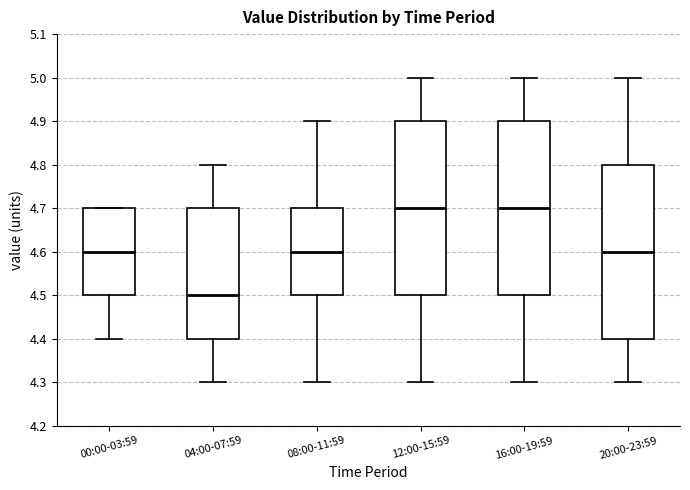

Reading left to right, read every box against the y-axis: the position of its median line, the range the box covers, and the ends of its whiskers. The values are not printed on the chart, so give them approximately, as read against the axis.

00:00-03:59: median 4.6, box 4.5 to 4.7, whiskers 4.4 to 4.7
04:00-07:59: median 4.5, box 4.4 to 4.7, whiskers 4.3 to 4.8
08:00-11:59: median 4.6, box 4.5 to 4.7, whiskers 4.3 to 4.9
12:00-15:59: median 4.7, box 4.5 to 4.9, whiskers 4.3 to 5.0
16:00-19:59: median 4.7, box 4.5 to 4.9, whiskers 4.3 to 5.0
20:00-23:59: median 4.6, box 4.4 to 4.8, whiskers 4.3 to 5.0